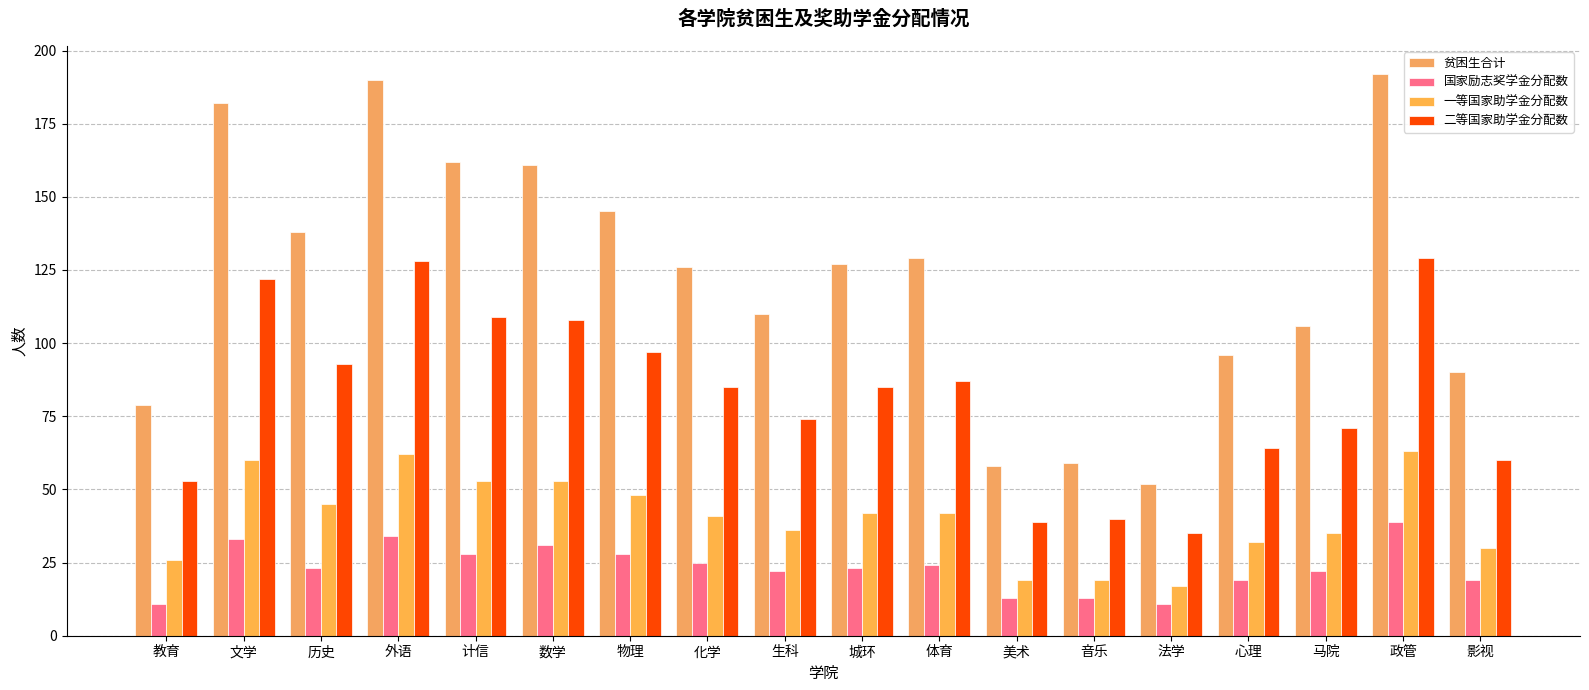

What are all the series names shown in the legend?

贫困生合计, 国家励志奖学金分配数, 一等国家助学金分配数, 二等国家助学金分配数